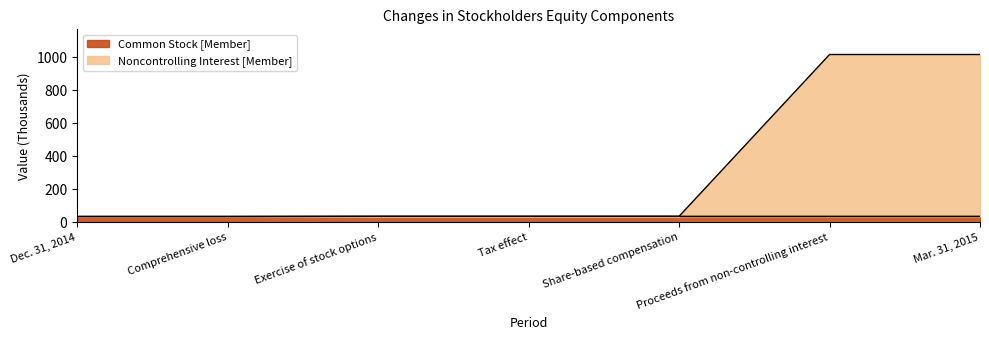

Which series changed the most between Exercise of stock options and Share-based compensation?

Common Stock [Member]